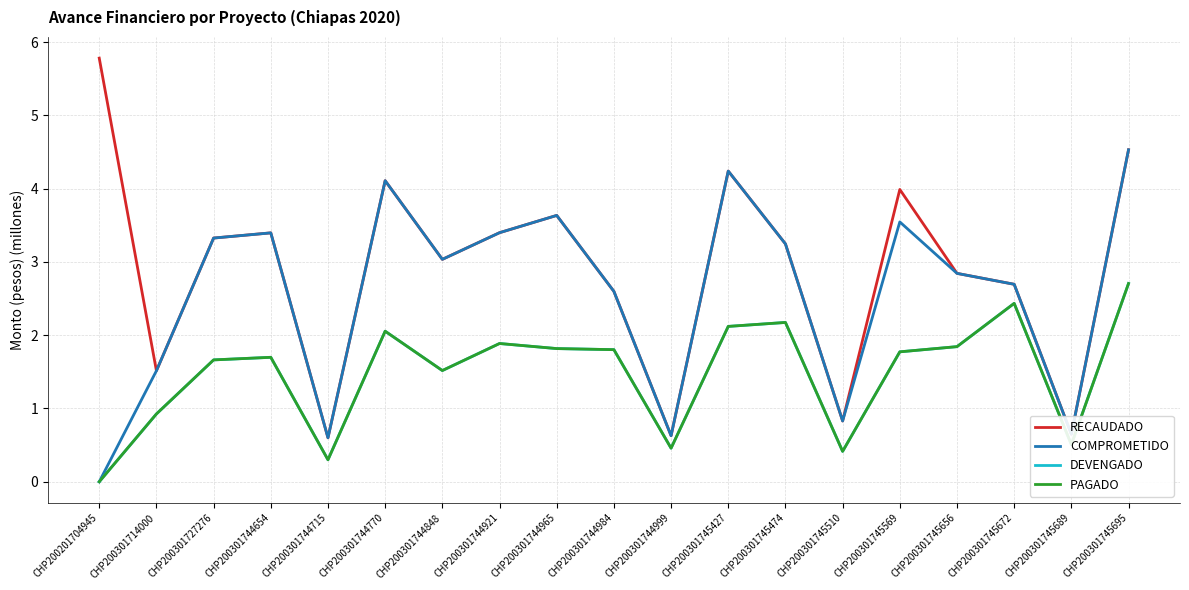

List the series in order of their peak value, lowest first.

DEVENGADO, PAGADO, COMPROMETIDO, RECAUDADO